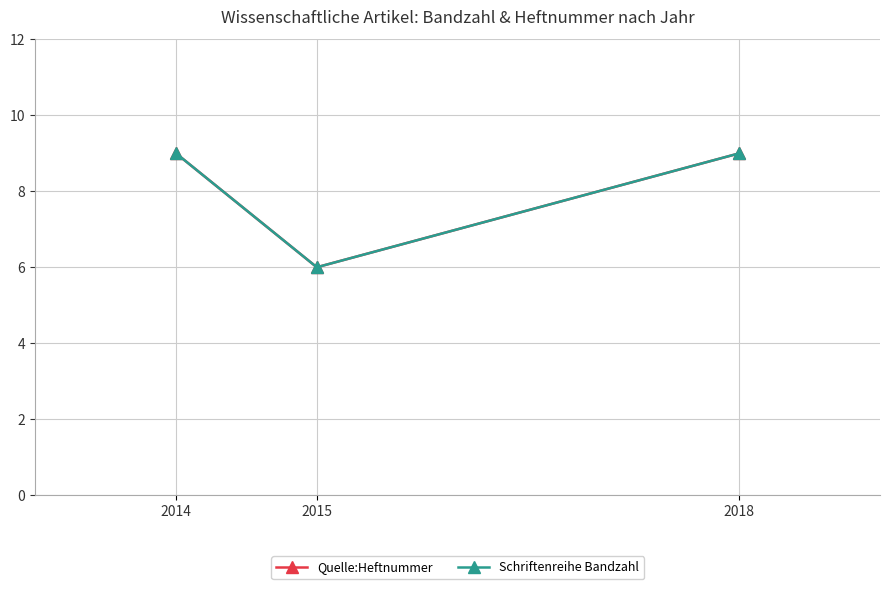

Does the chart have visible grid lines?

Yes